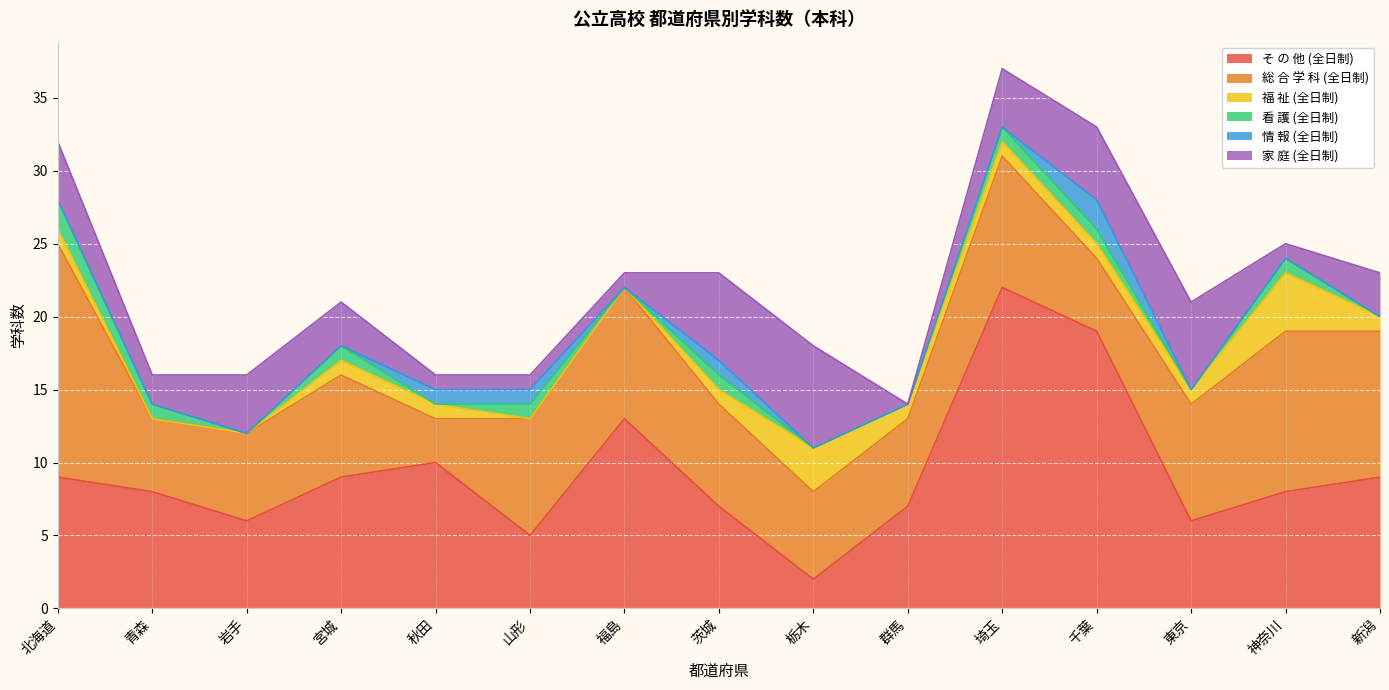

Does the chart display data point markers on the line(s)?

No